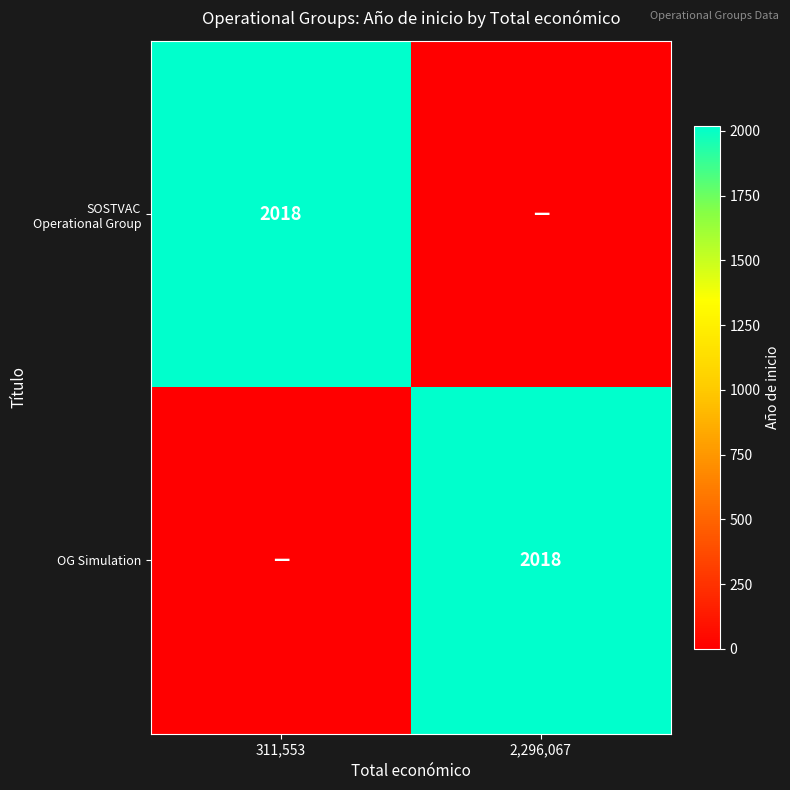

The value of OG Simulation at 2,296,067 is 2018. True or false?

True